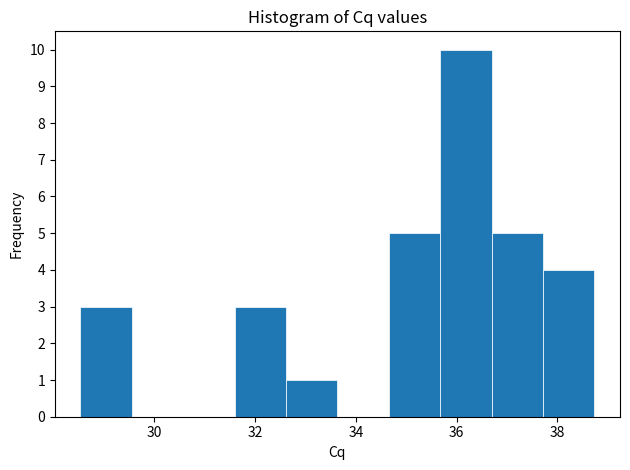

Over which range of the x-axis is the bar tallest?

35.6 to 36.6